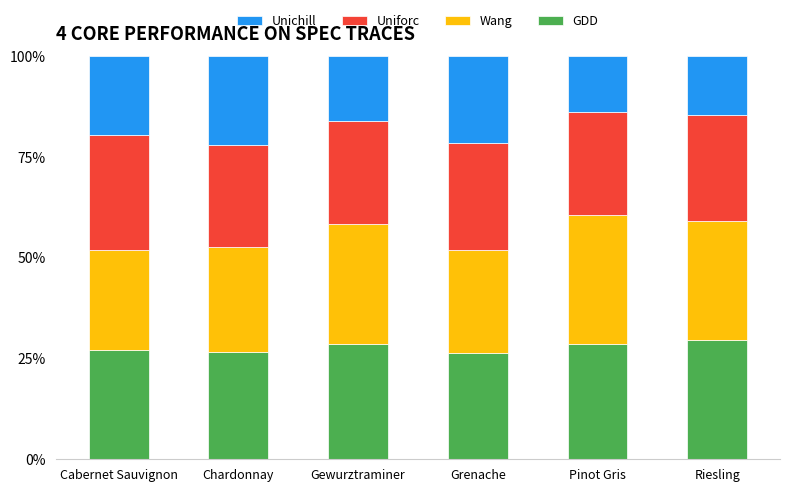

True or false: GDD has a value of 29.5 at Riesling.

True